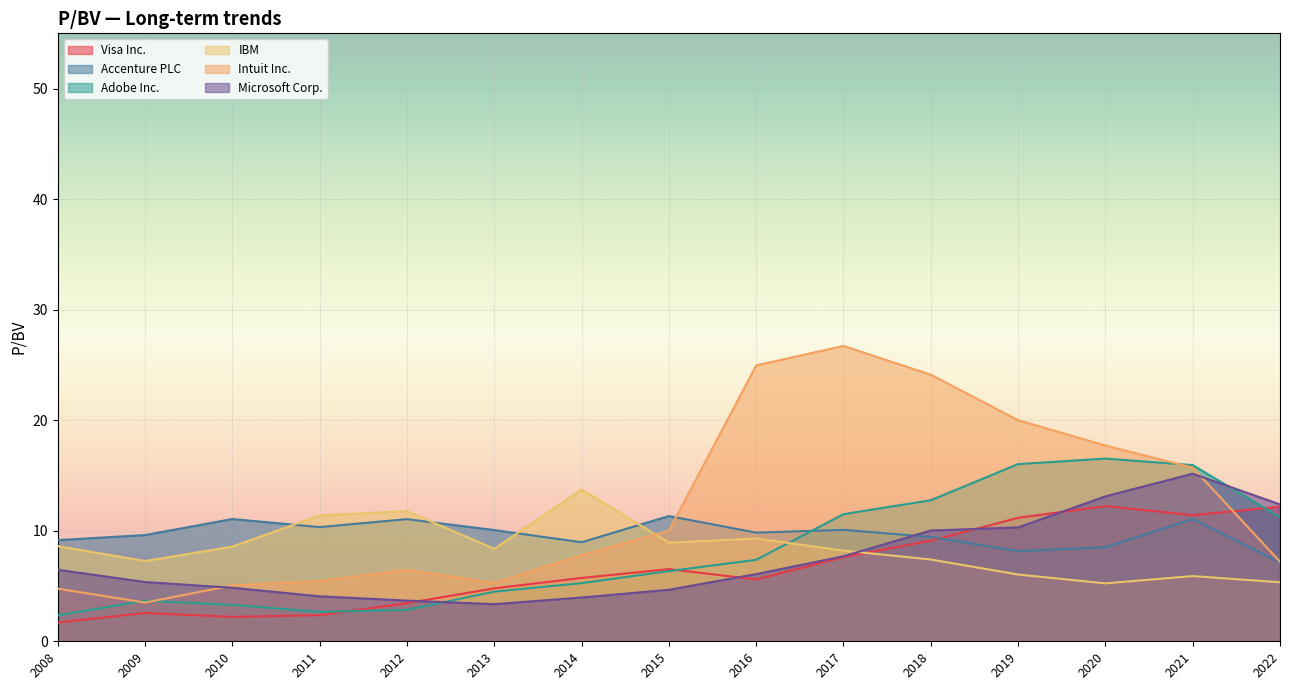

What is the sum of all IBM values?

126.0